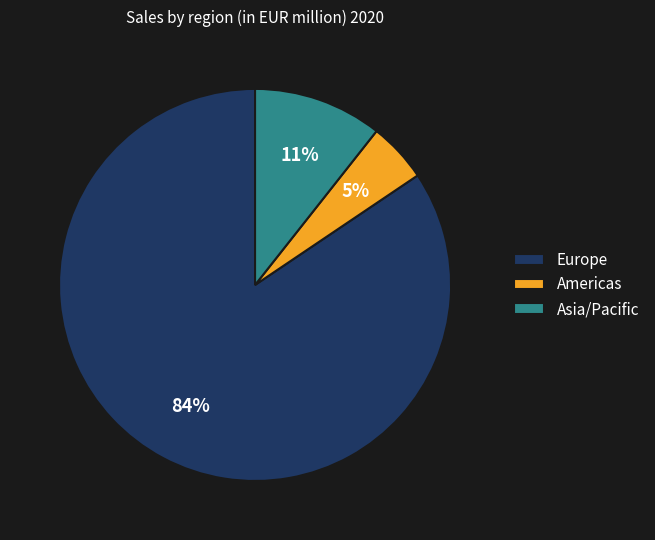

What percentage is the Asia/Pacific slice, to the nearest percent?

11%